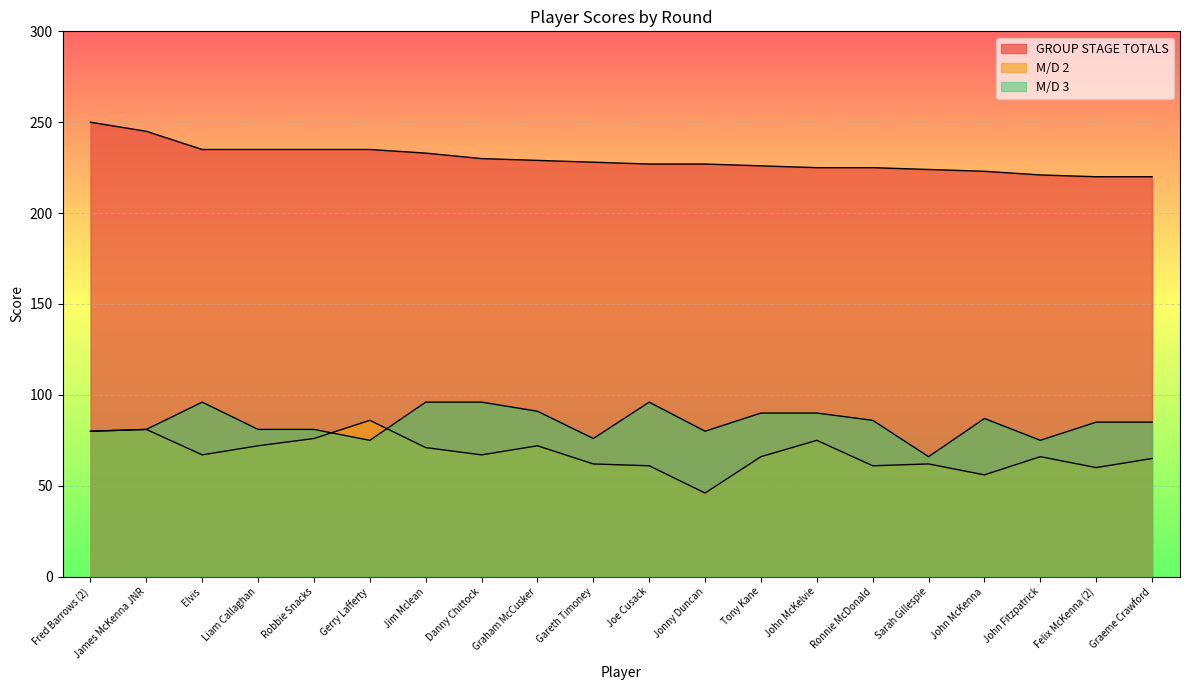

What is the sum of the M/D 3 values at Ronnie McDonald and Fred Barrows (2)?

166